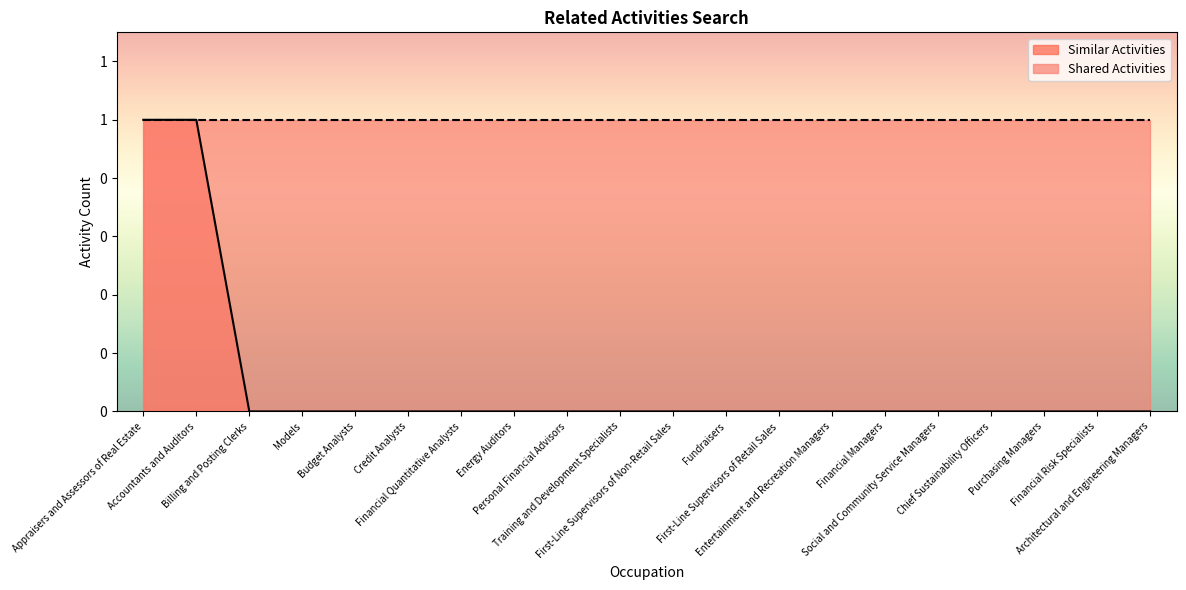

Rank the categories by value from highest to lowest.

Appraisers and Assessors of Real Estate, Accountants and Auditors, Billing and Posting Clerks, Models, Budget Analysts, Credit Analysts, Financial Quantitative Analysts, Energy Auditors, Personal Financial Advisors, Training and Development Specialists, First-Line Supervisors of Non-Retail Sales, Fundraisers, First-Line Supervisors of Retail Sales, Entertainment and Recreation Managers, Financial Managers, Social and Community Service Managers, Chief Sustainability Officers, Purchasing Managers, Financial Risk Specialists, Architectural and Engineering Managers